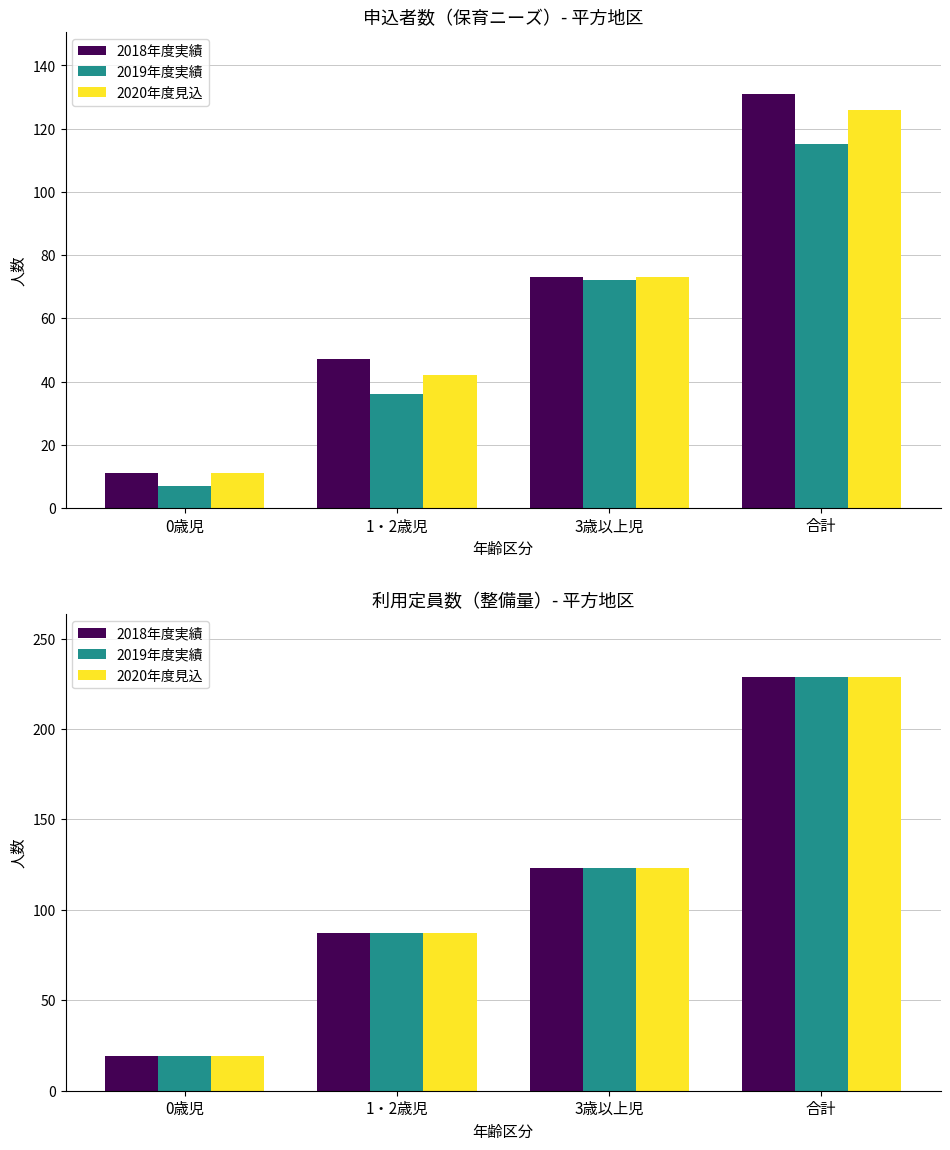

Are the bars horizontal?

No